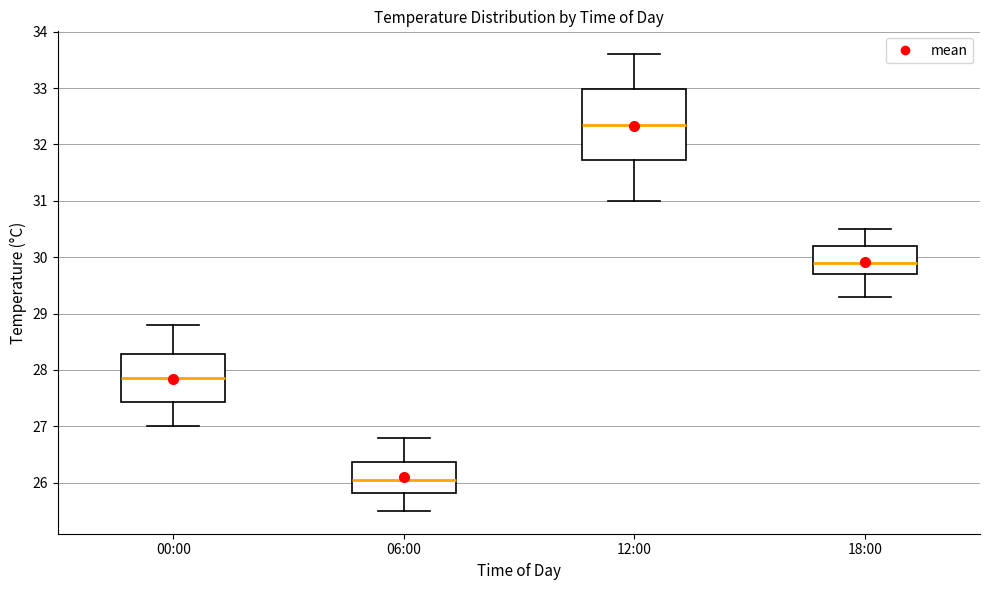

Which box is the tallest, from its lower edge to its upper edge?

12:00